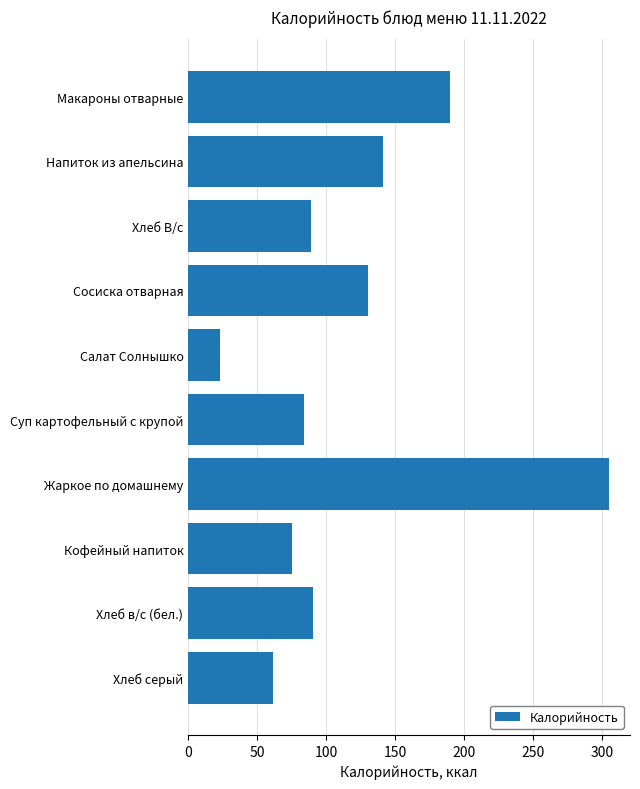

The chart shows a value of 190.0 at Макароны отварные. True or false?

True